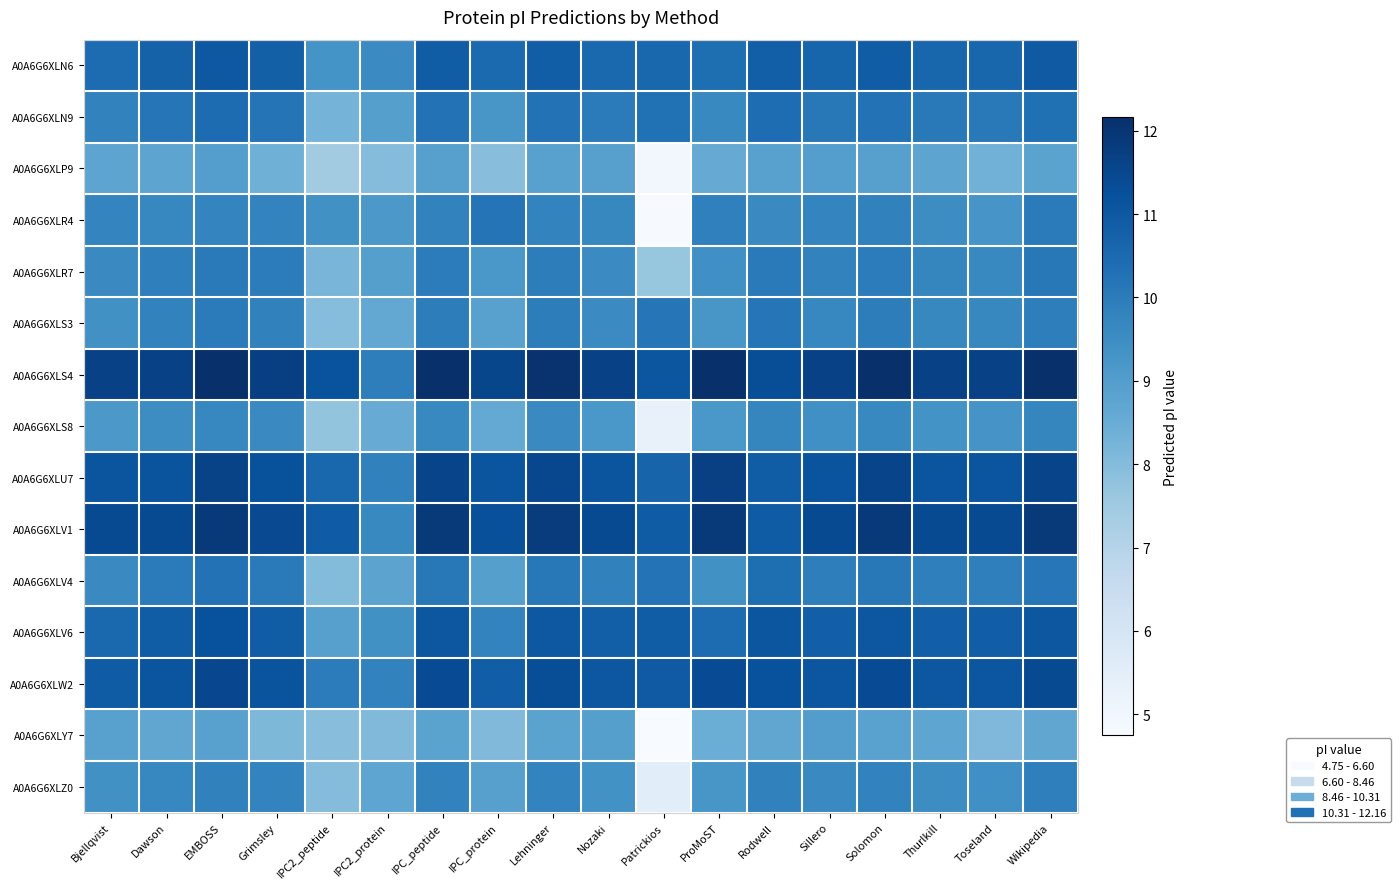

What is the spread (max minus min) of values at Solomon?

3.3